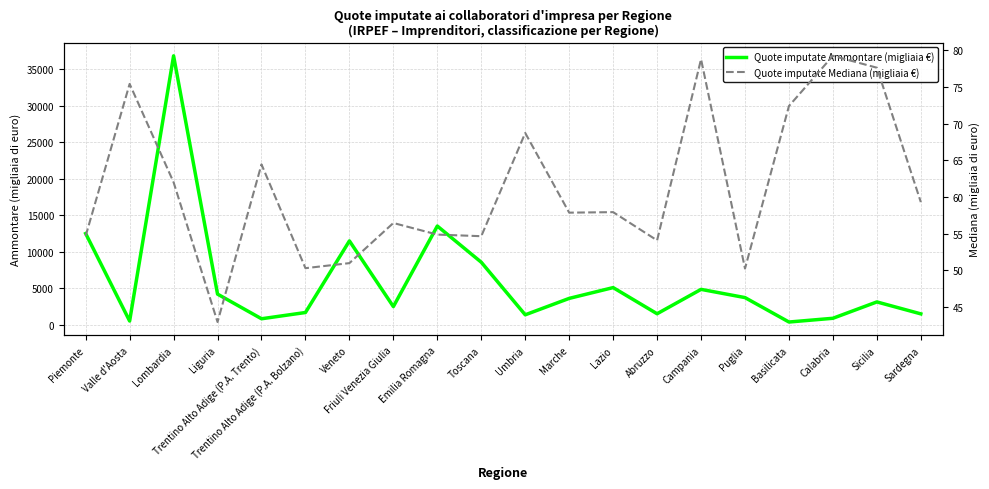

Reading right to left, what are all the values shown in this chart?

Quote imputate Ammontare (migliaia €): Sardegna=1515.0	Sicilia=3150.0	Calabria=911.0	Basilicata=399.0	Puglia=3743.0	Campania=4870.0	Abruzzo=1530.0	Lazio=5112.0	Marche=3634.0	Umbria=1387.0	Toscana=8584.0	Emilia Romagna=13538.0	Friuli Venezia Giulia=2512.0	Veneto=11504.0	Trentino Alto Adige (P.A. Bolzano)=1701.0	Trentino Alto Adige (P.A. Trento)=845.0	Liguria=4220.0	Lombardia=36841.0	Valle d'Aosta=535.0	Piemonte=12514.0
Quote imputate Mediana (migliaia €): Sardegna=59.3	Sicilia=77.6	Calabria=79.3	Basilicata=72.4	Puglia=50.3	Campania=78.8	Abruzzo=54.1	Lazio=58.0	Marche=57.9	Umbria=68.7	Toscana=54.7	Emilia Romagna=54.9	Friuli Venezia Giulia=56.5	Veneto=51.0	Trentino Alto Adige (P.A. Bolzano)=50.3	Trentino Alto Adige (P.A. Trento)=64.5	Liguria=43.0	Lombardia=62.0	Valle d'Aosta=75.4	Piemonte=54.7